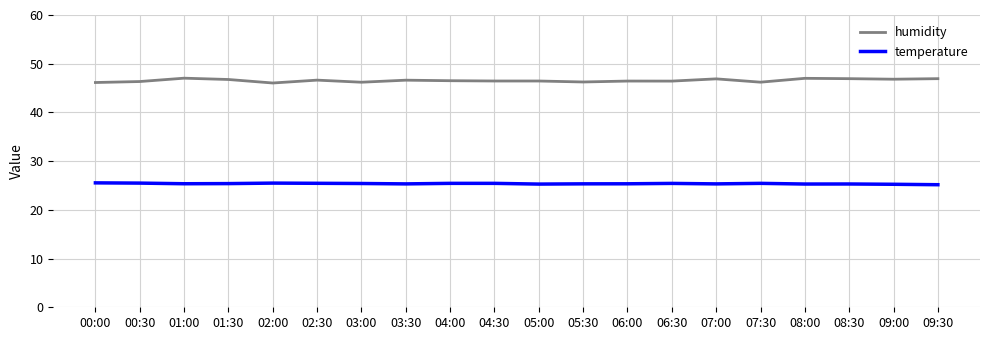

Is it true that humidity equals 78.0 at 04:00?

False